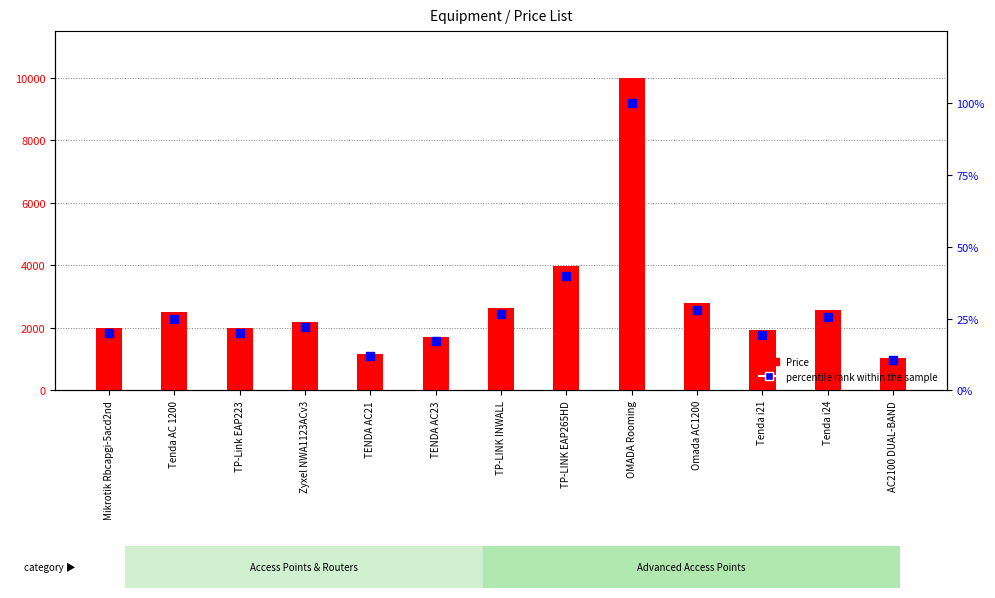

Is the value of percentile rank within the sample at Tenda AC 1200 greater than the value of Price at Tenda AC 1200?

No